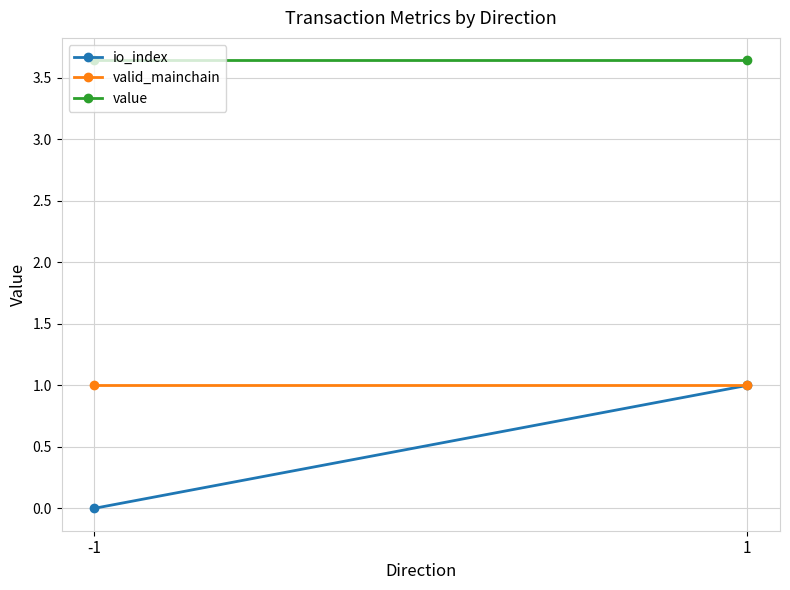

What is the maximum value for io_index?

1.0